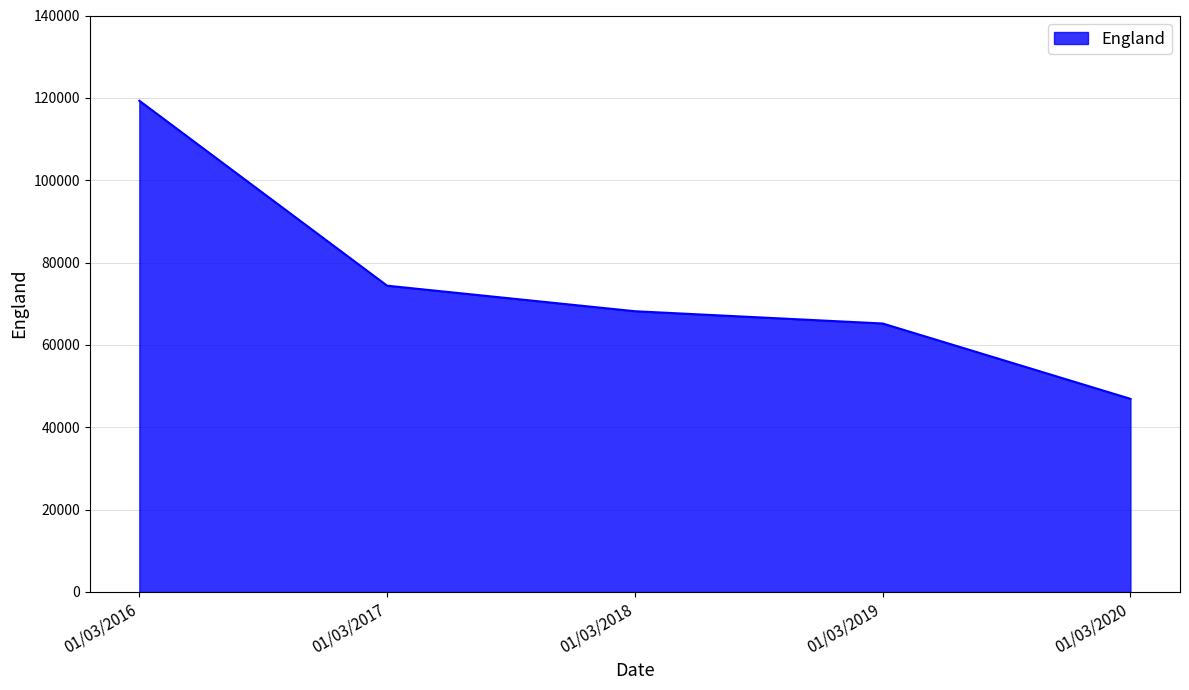

What is the smallest value displayed?

46908